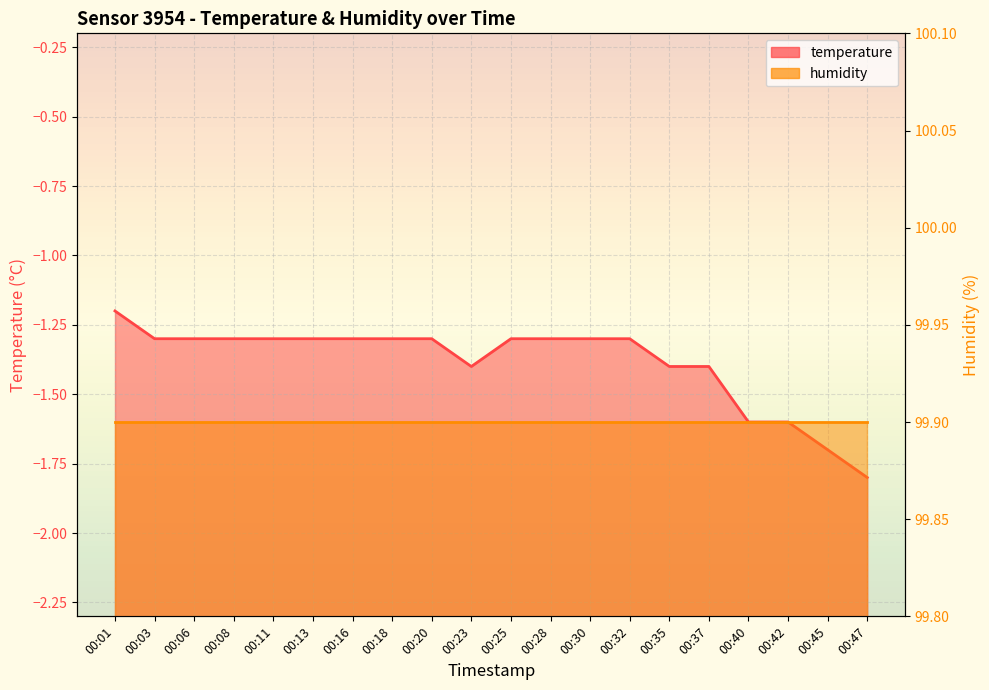

Reading right to left, transcribe all the data shown in this chart.

00:47=-1.8	00:45=-1.7	00:42=-1.6	00:40=-1.6	00:37=-1.4	00:35=-1.4	00:32=-1.3	00:30=-1.3	00:28=-1.3	00:25=-1.3	00:23=-1.4	00:20=-1.3	00:18=-1.3	00:16=-1.3	00:13=-1.3	00:11=-1.3	00:08=-1.3	00:06=-1.3	00:03=-1.3	00:01=-1.2